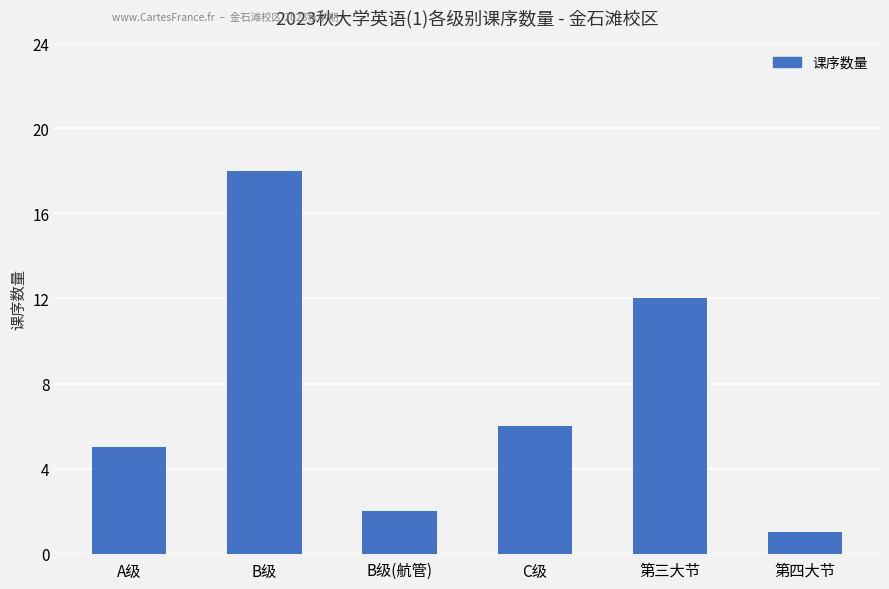

What is the minimum value shown in the chart?

1